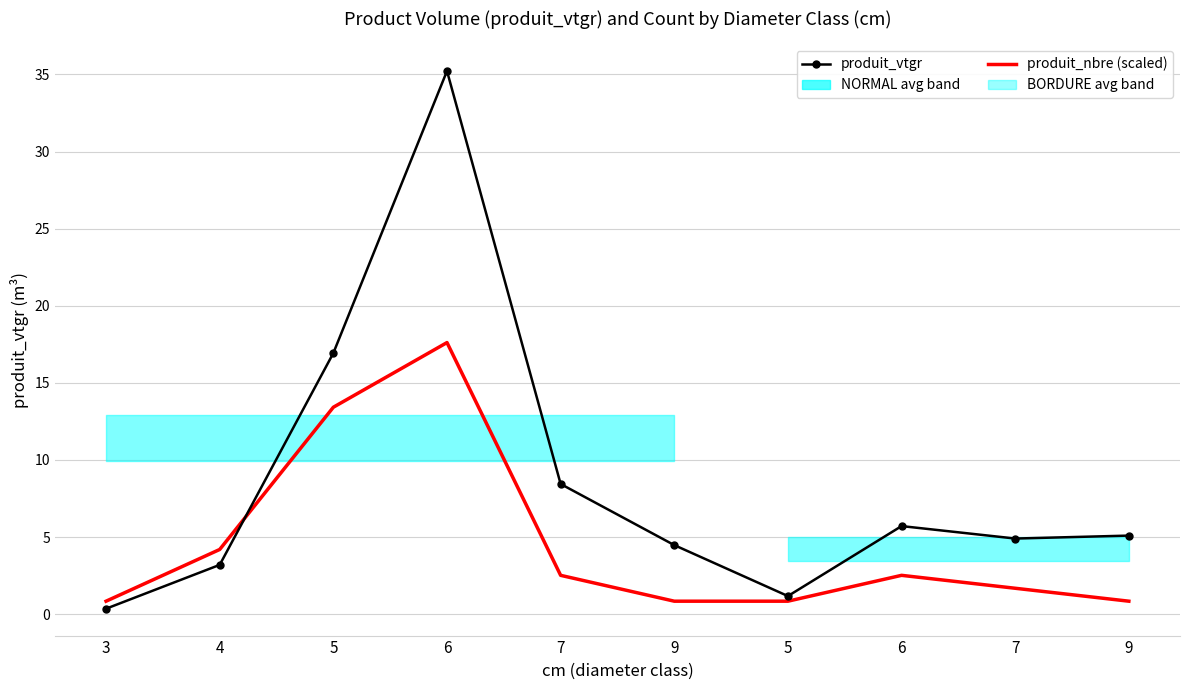

Between which two adjacent categories do produit_vtgr and produit_nbre (scaled) first intersect?

4 and 5